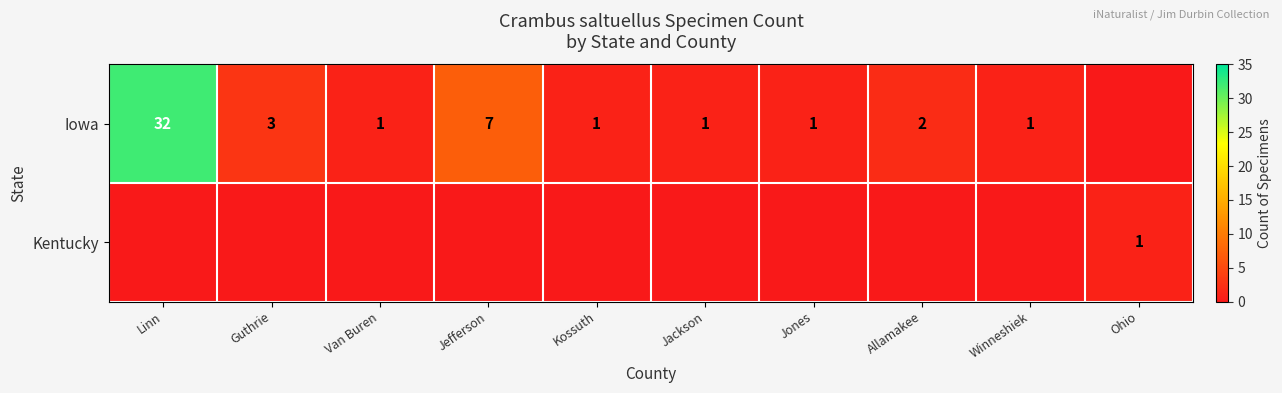

Is it true that Iowa equals 32 at Linn?

True